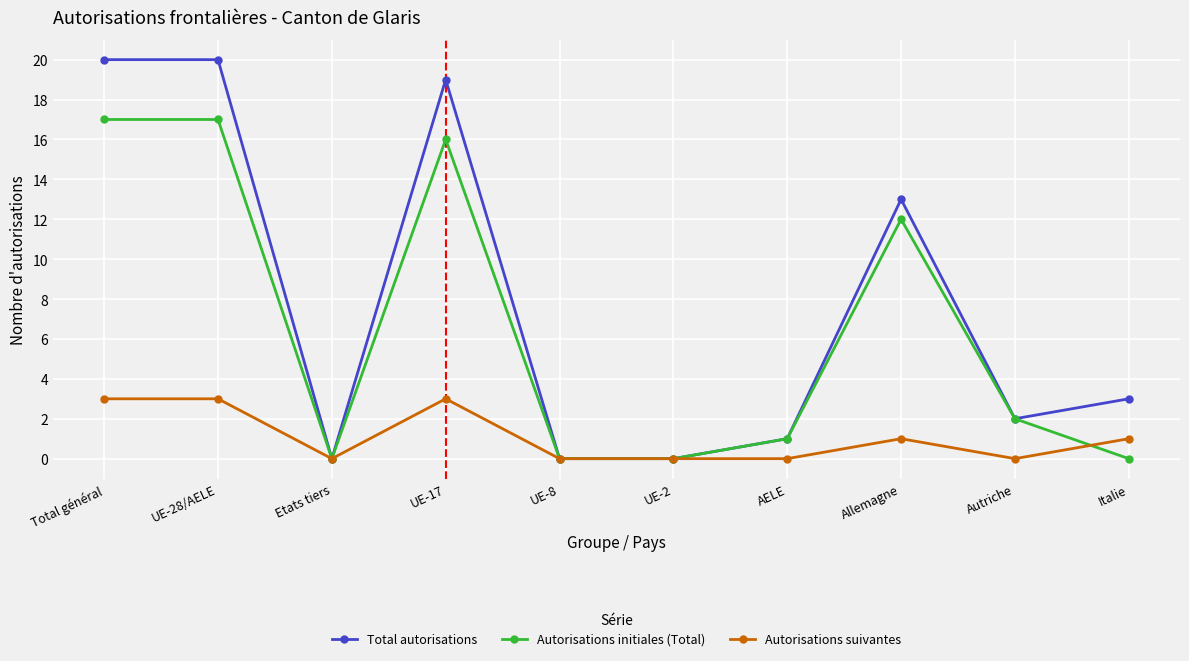

At Total général, list the series in order from largest to smallest.

Total autorisations, Autorisations initiales (Total), Autorisations suivantes